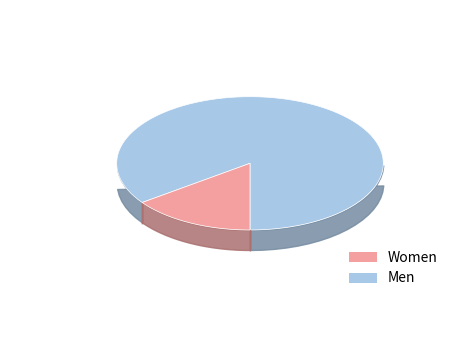

How much of the chart is everything except 女?

85.0%